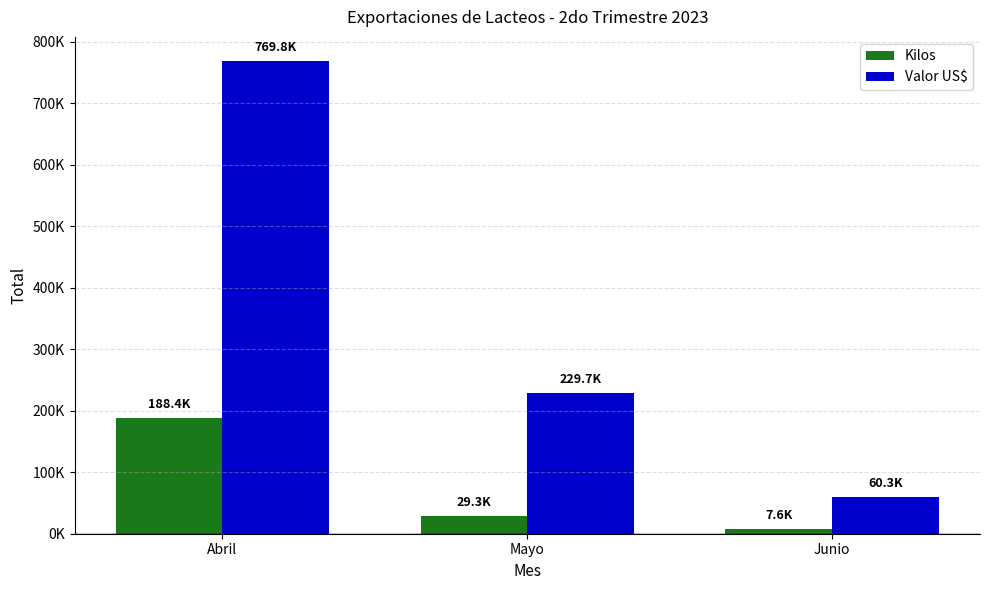

What is the difference between the maximum and second lowest values in the Kilos series?

159136.5